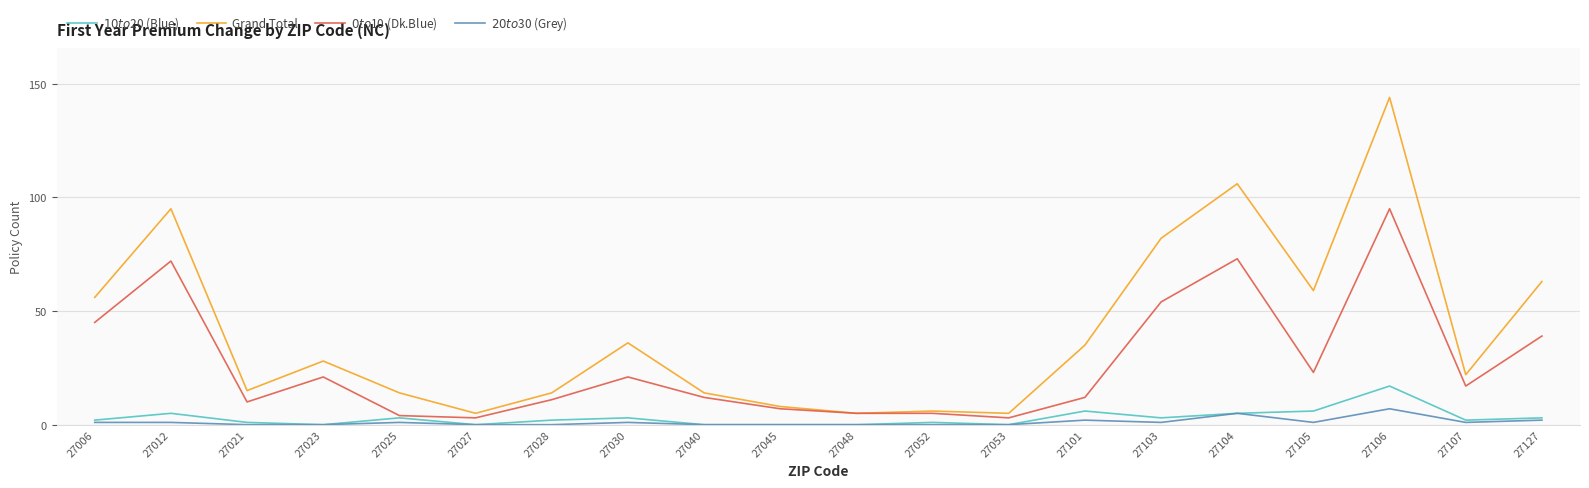

What is the difference between the maximum and minimum values in the Grand Total series?

139